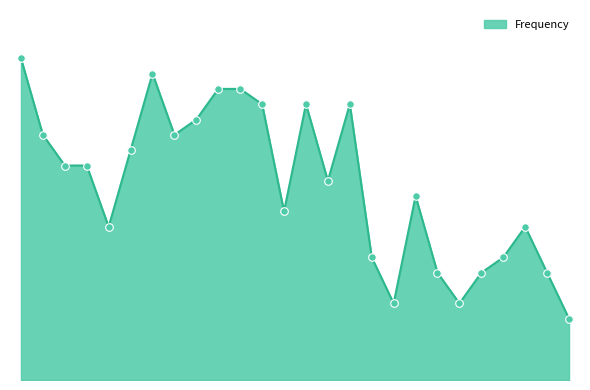

Is this an area chart (filled region under the line)?

Yes